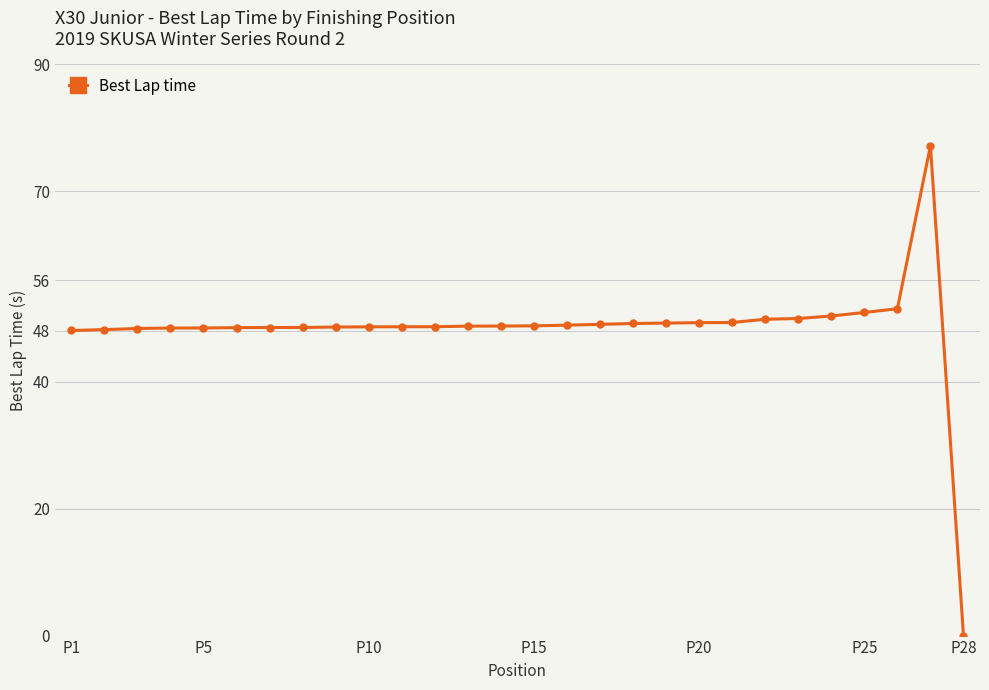

What is the average value?

48.3